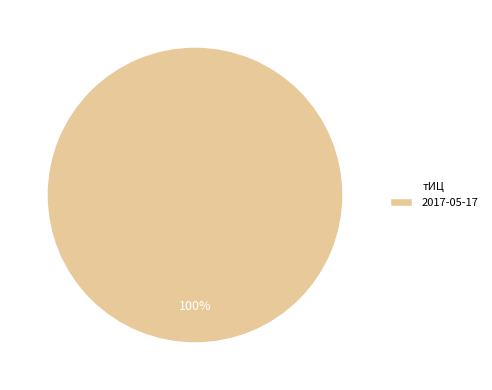

Is it true that 2017-05-17 is 100% of the pie?

True